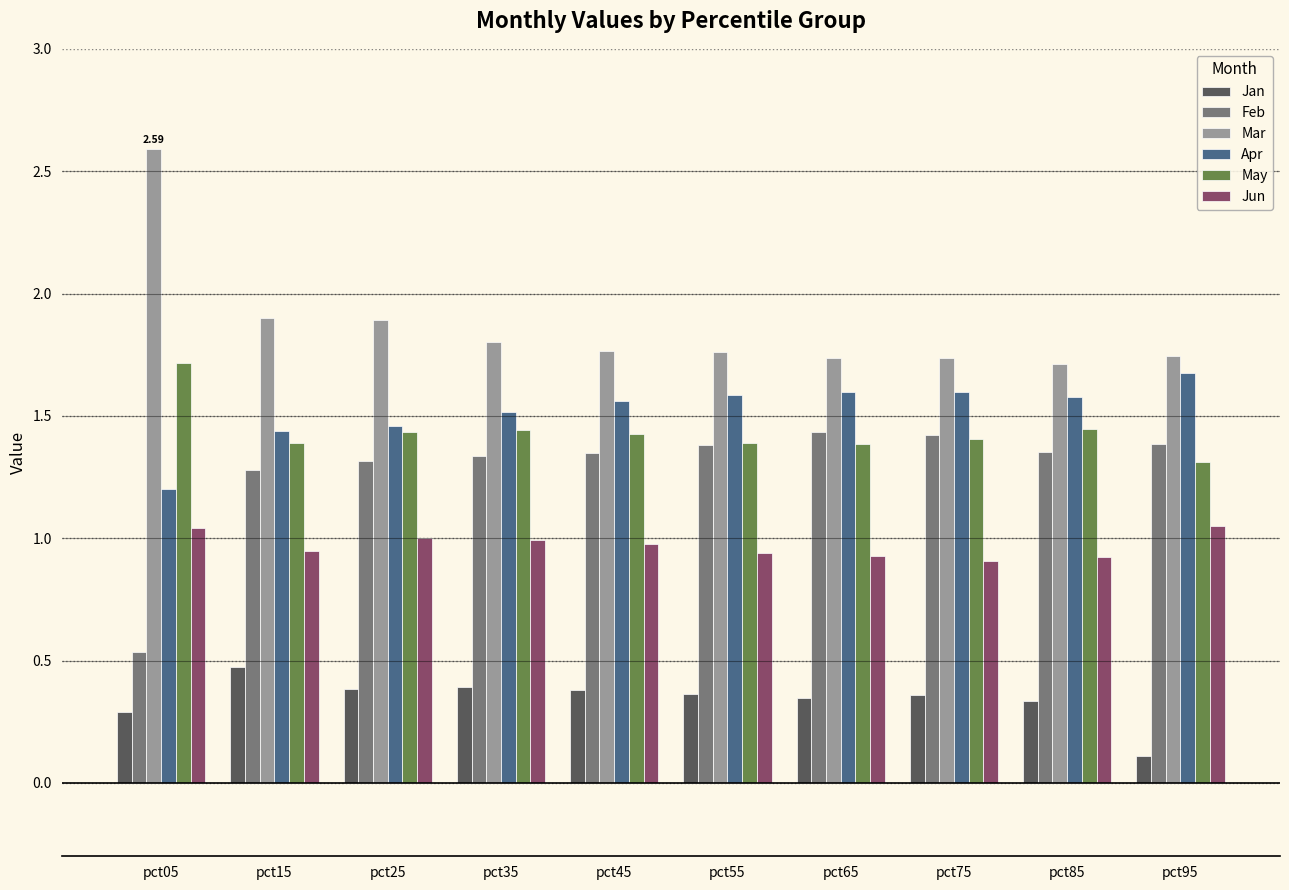

What is the sum of all Feb values?

12.8